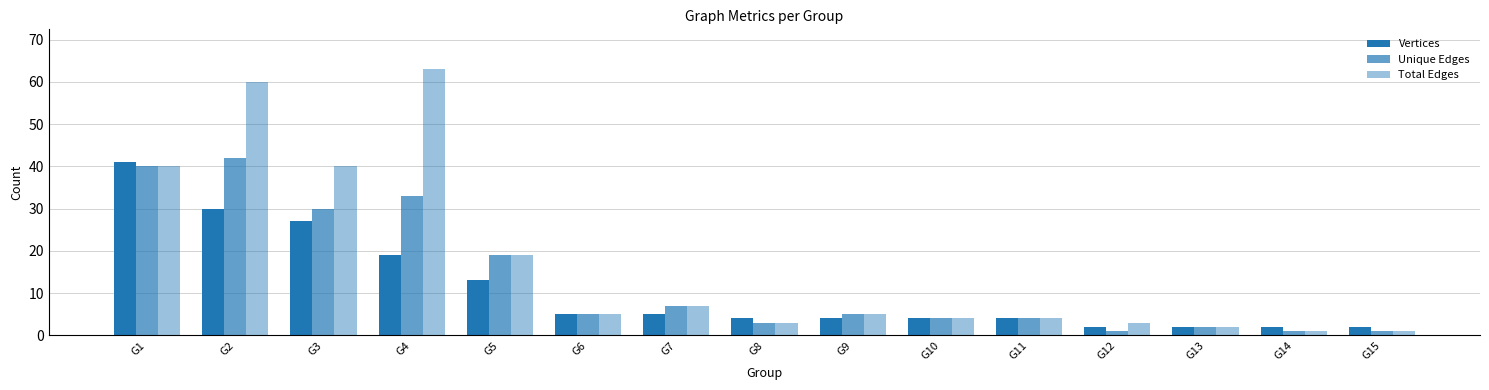

How many bars are there in total?

45